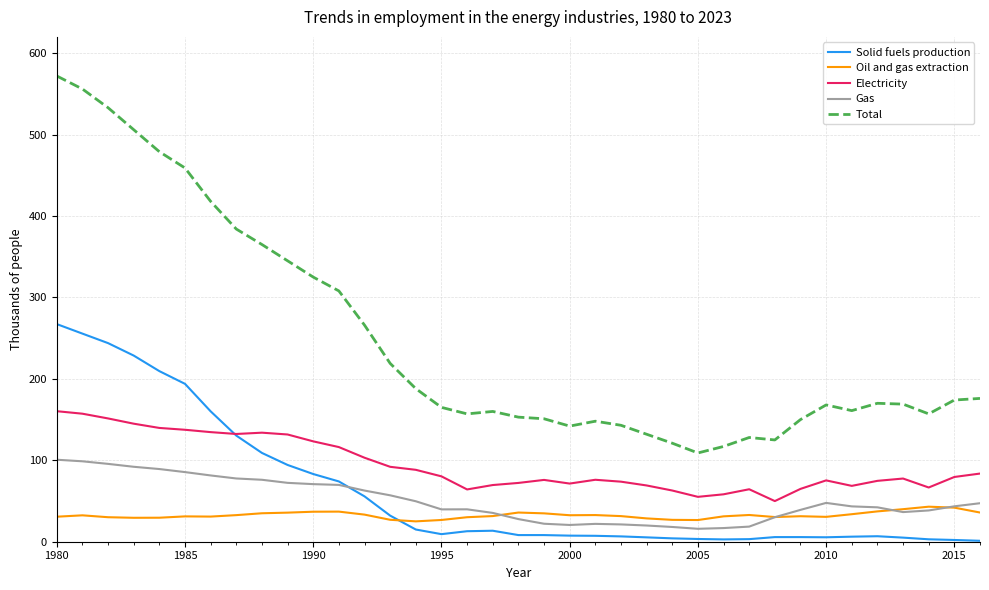

What is the highest value of the Electricity series?

160.3